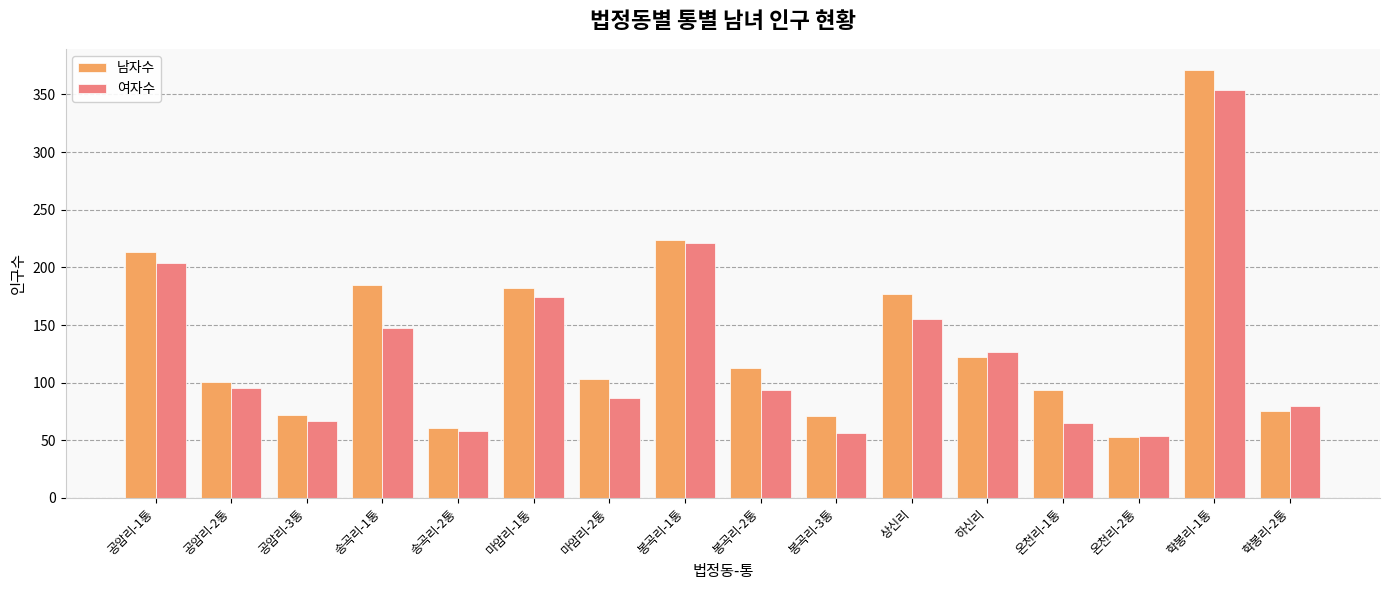

What is the value of the 여자수 bar at the 15th from the left?

354